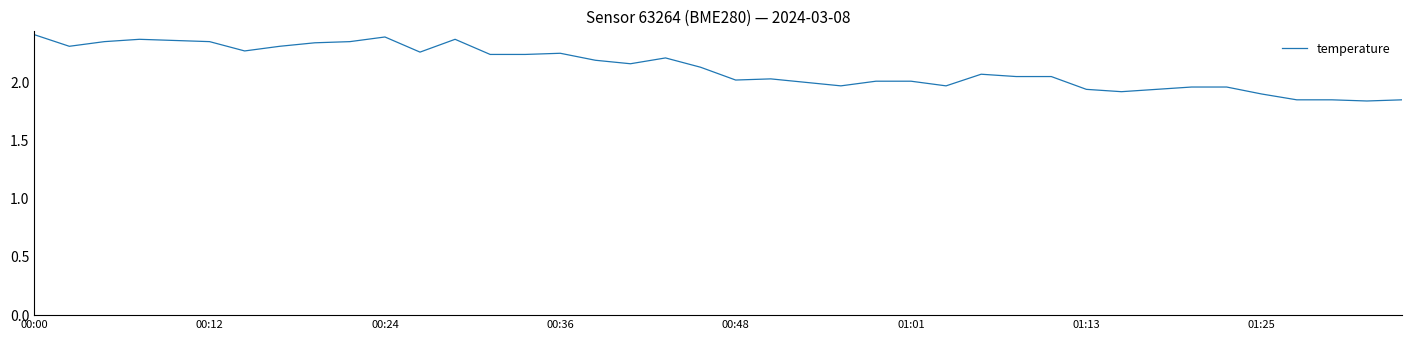

Which has a higher value, 00:24 or 01:25?

00:24